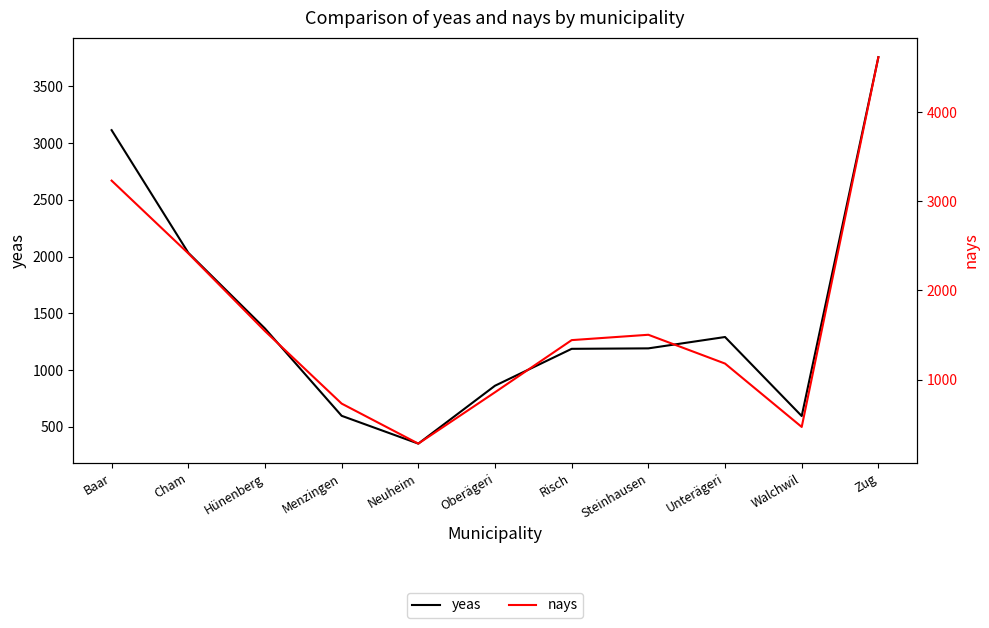

At which label does yeas reach its minimum?

Neuheim